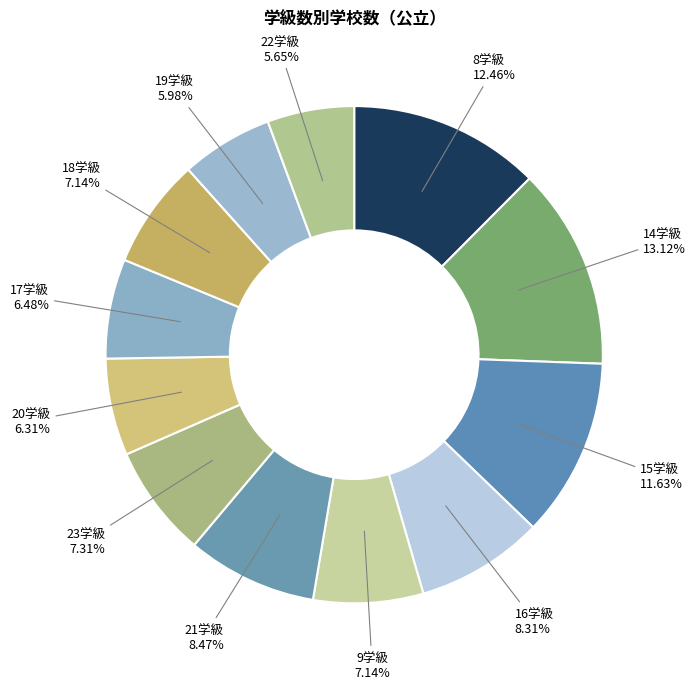

Rank the categories by value from highest to lowest.

14学級, 8学級, 15学級, 21学級, 16学級, 23学級, 9学級, 18学級, 17学級, 20学級, 19学級, 22学級